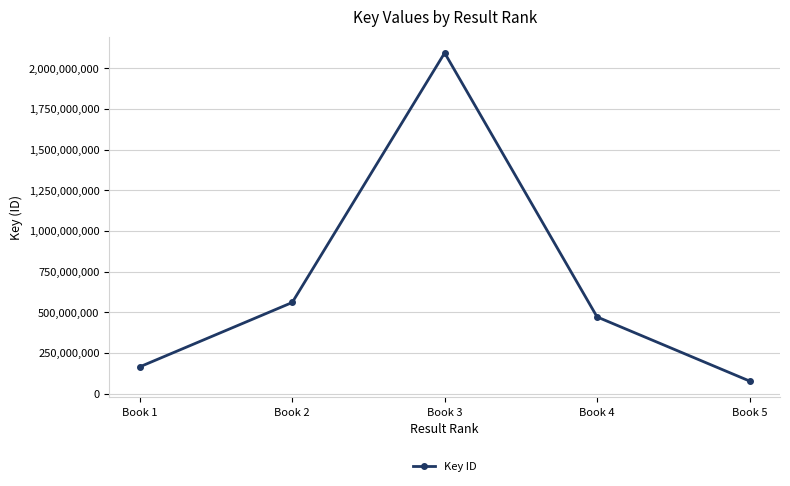

Where is the first local maximum?

Book 3